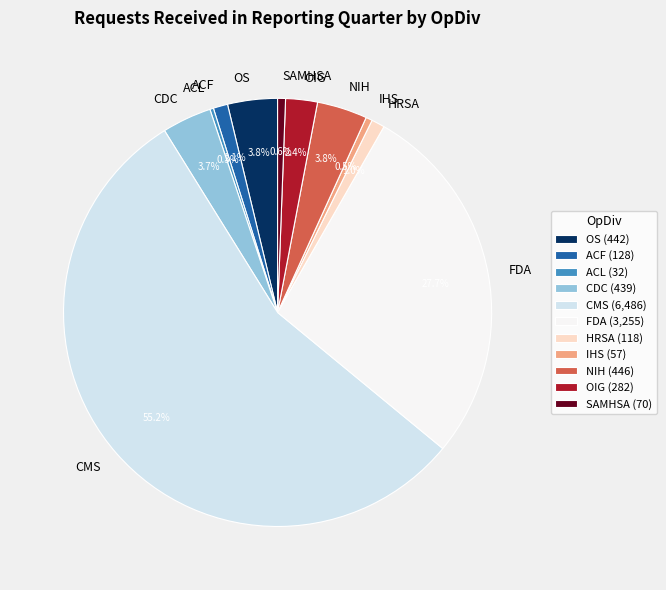

The OS slice represents 4% of the pie. True or false?

True